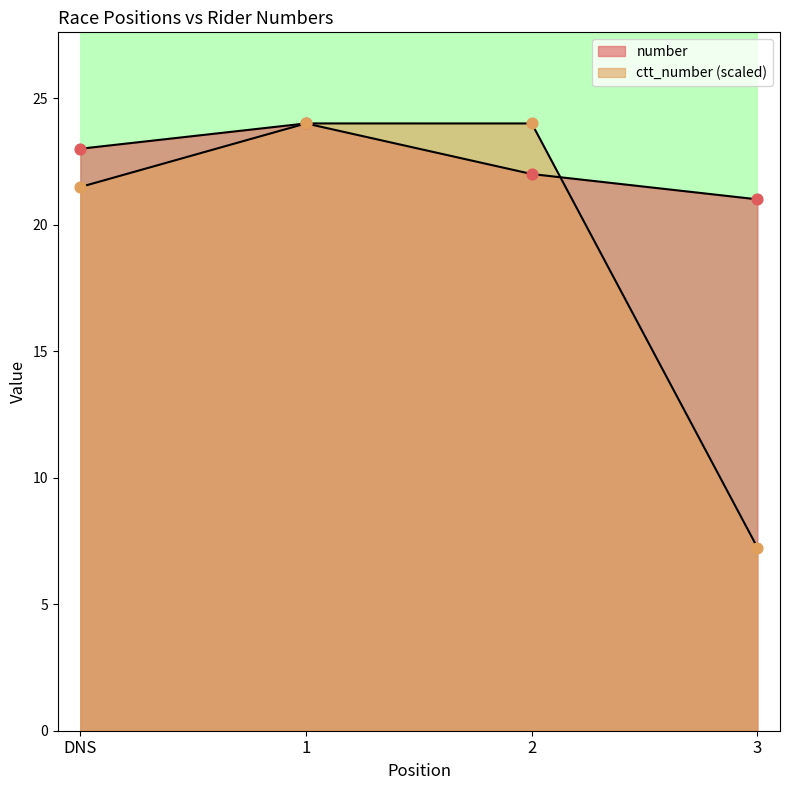

At which category is the sum across all series the highest?

1